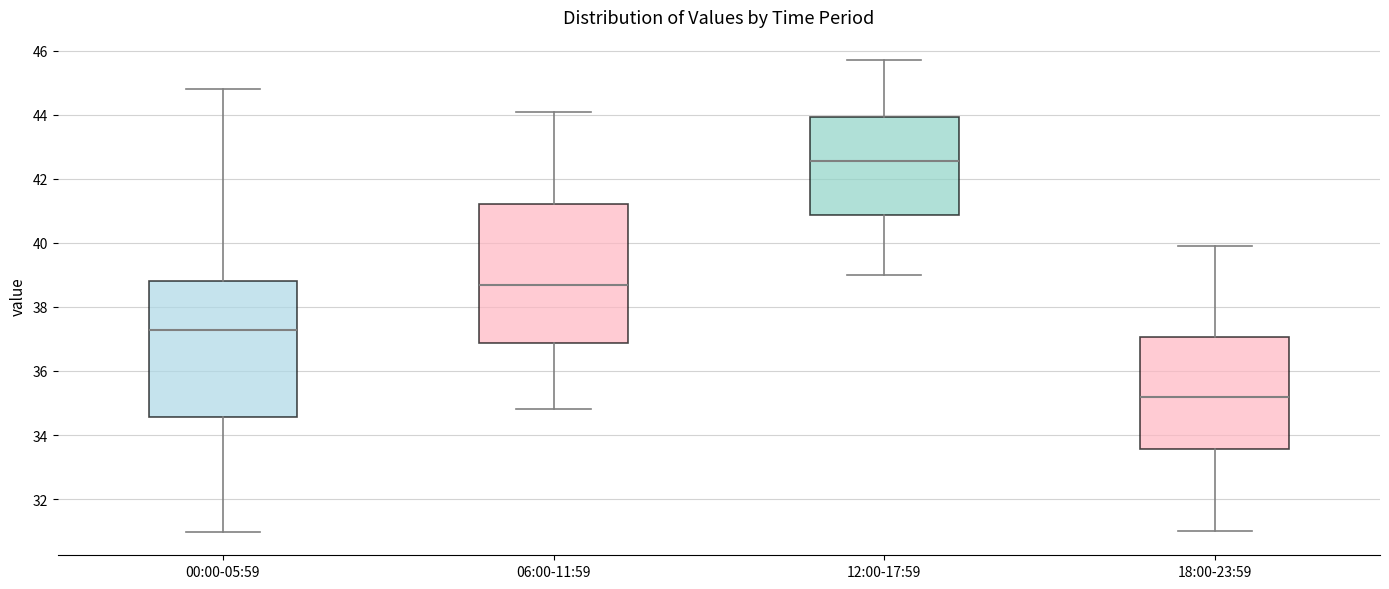

Reading left to right, transcribe this box plot: for each box, give where its median line is, the range the box spans, and where its two whiskers end, as read against the y-axis. The values are not printed on the chart, so give them approximately, as read against the axis.

00:00-05:59: median 37.2, box 34.6 to 38.8, whiskers 31.0 to 44.8
06:00-11:59: median 38.6, box 36.8 to 41.2, whiskers 34.8 to 44.2
12:00-17:59: median 42.6, box 40.8 to 44.0, whiskers 39.0 to 45.8
18:00-23:59: median 35.2, box 33.6 to 37.0, whiskers 31.0 to 40.0